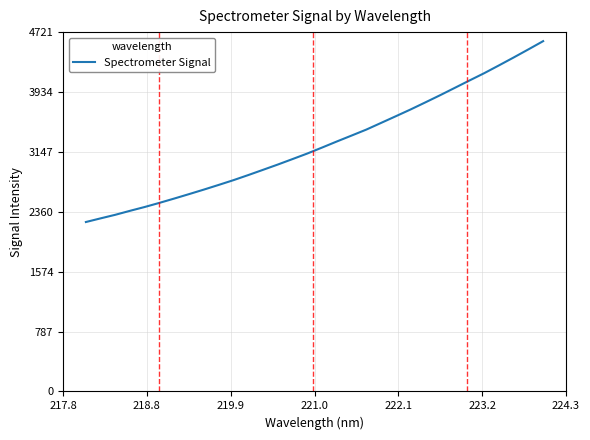

What is the difference between the maximum and minimum values?

2376.0